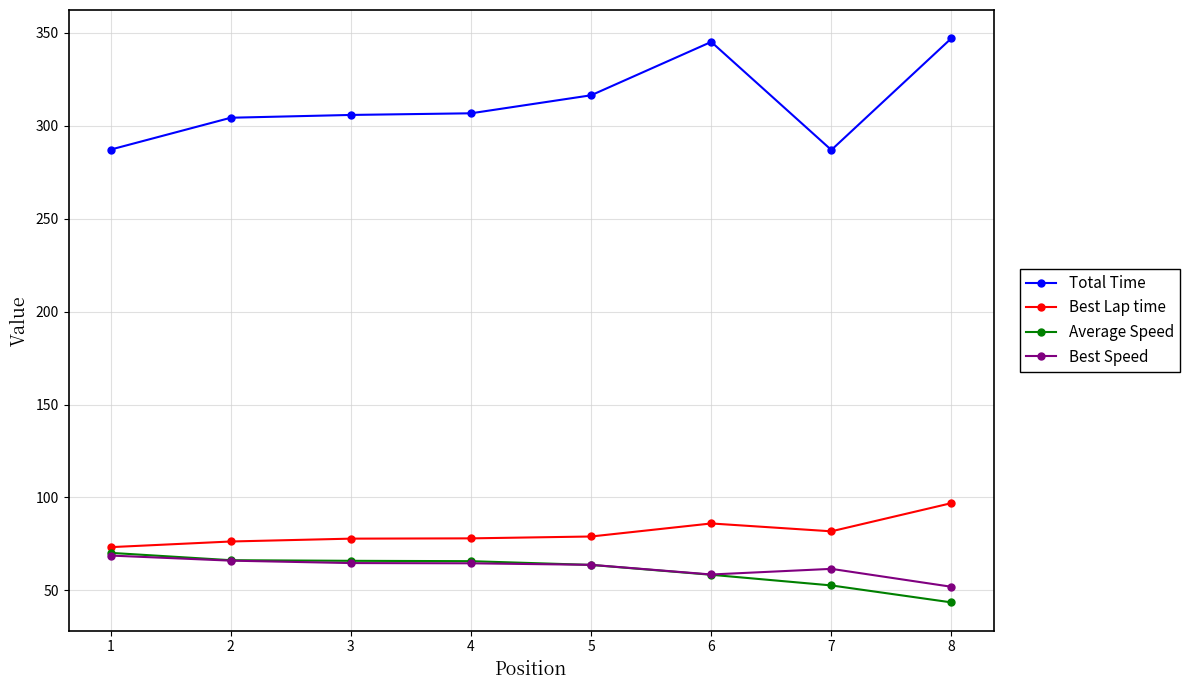

How many categories are shown in the chart?

8